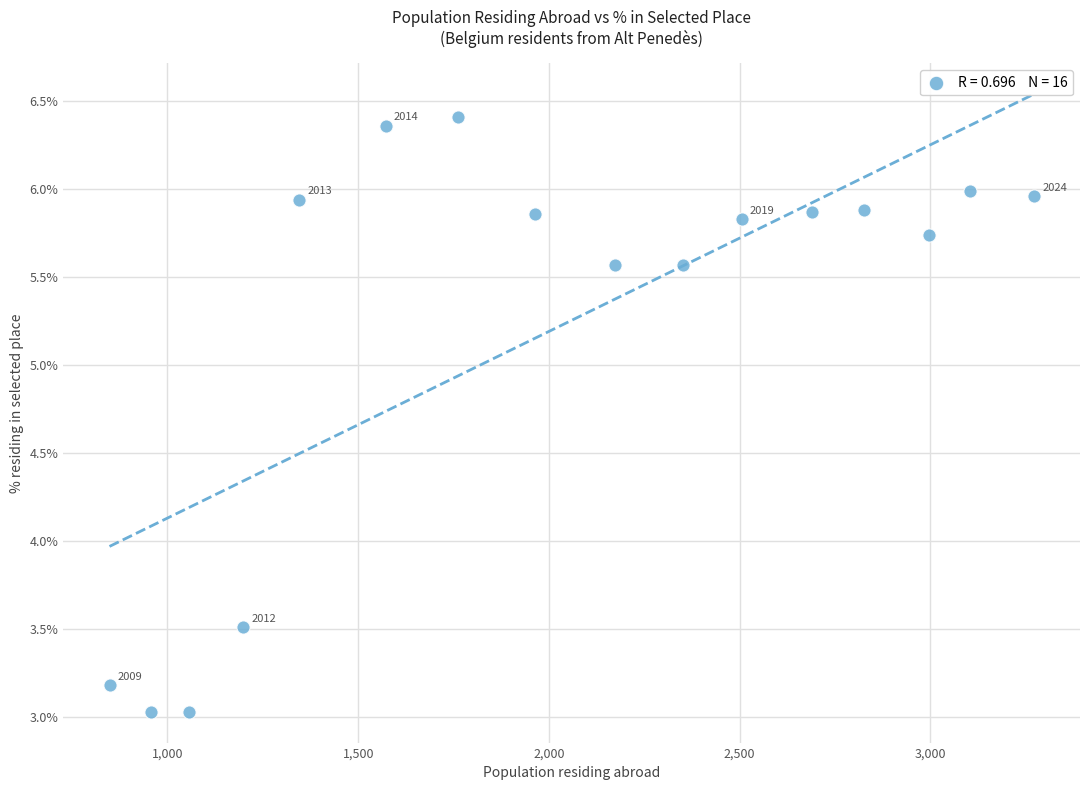

What is the range of X values (max minus min)?

2423.0